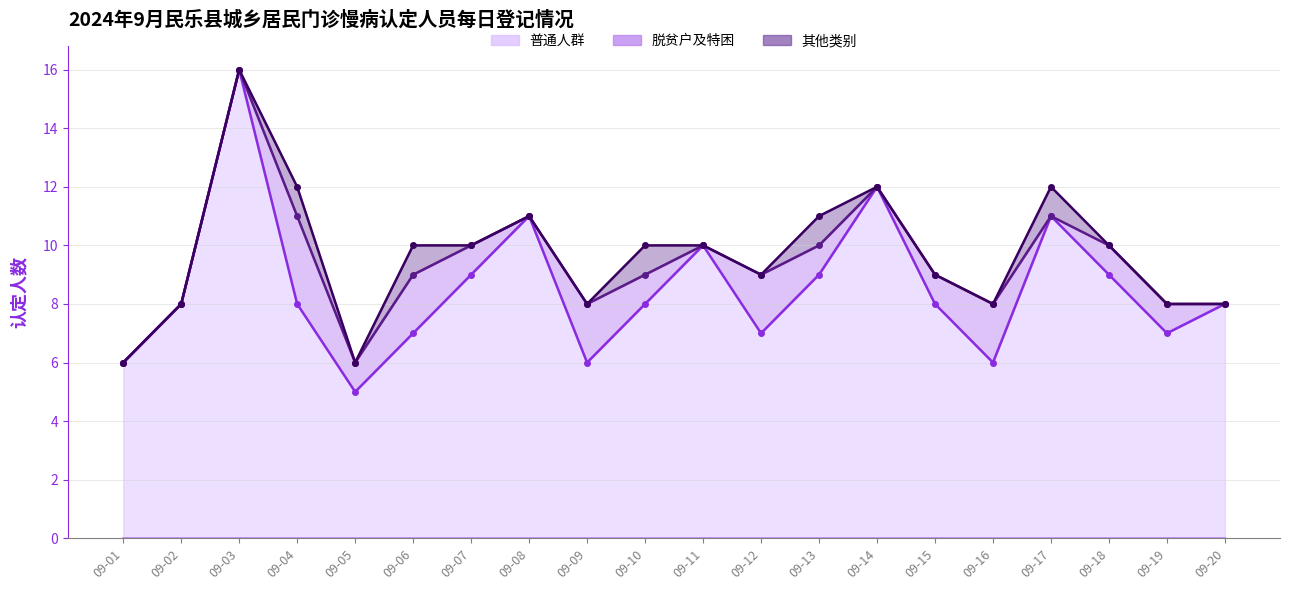

Between 09-03 and 09-08, which is larger?

09-03